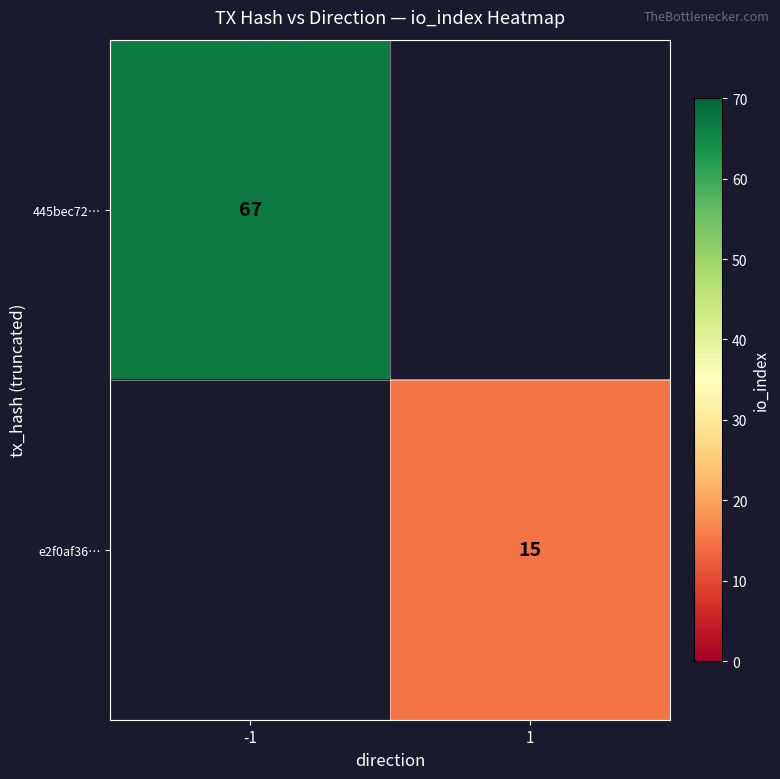

Is the value of 445bec72… at -1 greater than the value of e2f0af36… at 1?

Yes